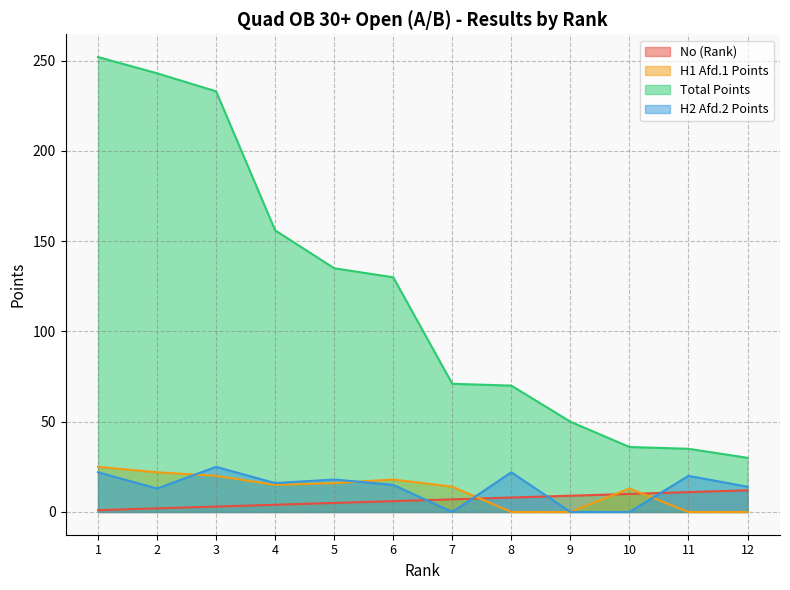

How many times do H2_afd2 and H1_afd1 cross each other?

4